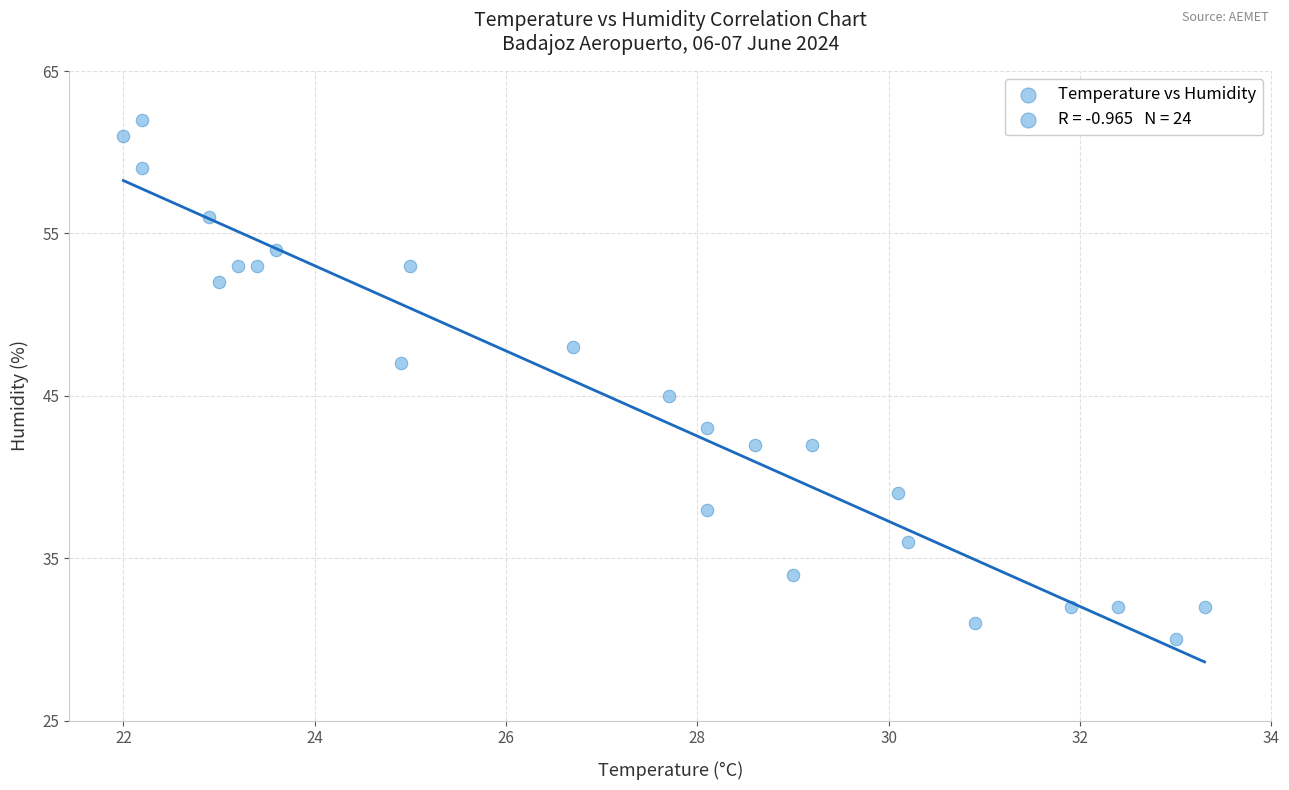

What is the range of Y values (max minus min)?

32